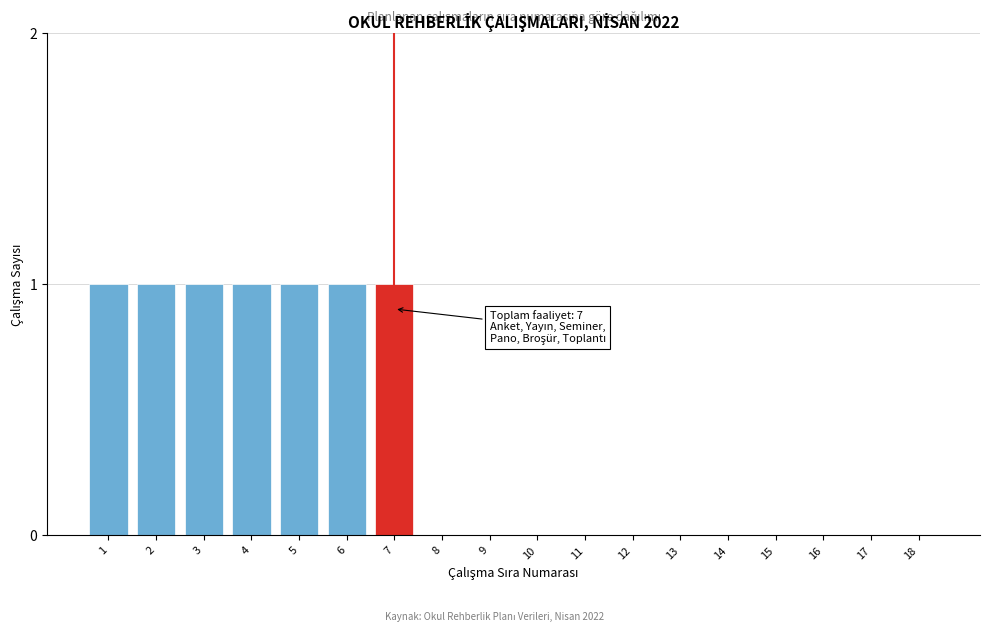

Reading left to right, what are all the values shown in this chart?

1=1	2=1	3=1	4=1	5=1	6=1	7=1	8=0	9=0	10=0	11=0	12=0	13=0	14=0	15=0	16=0	17=0	18=0